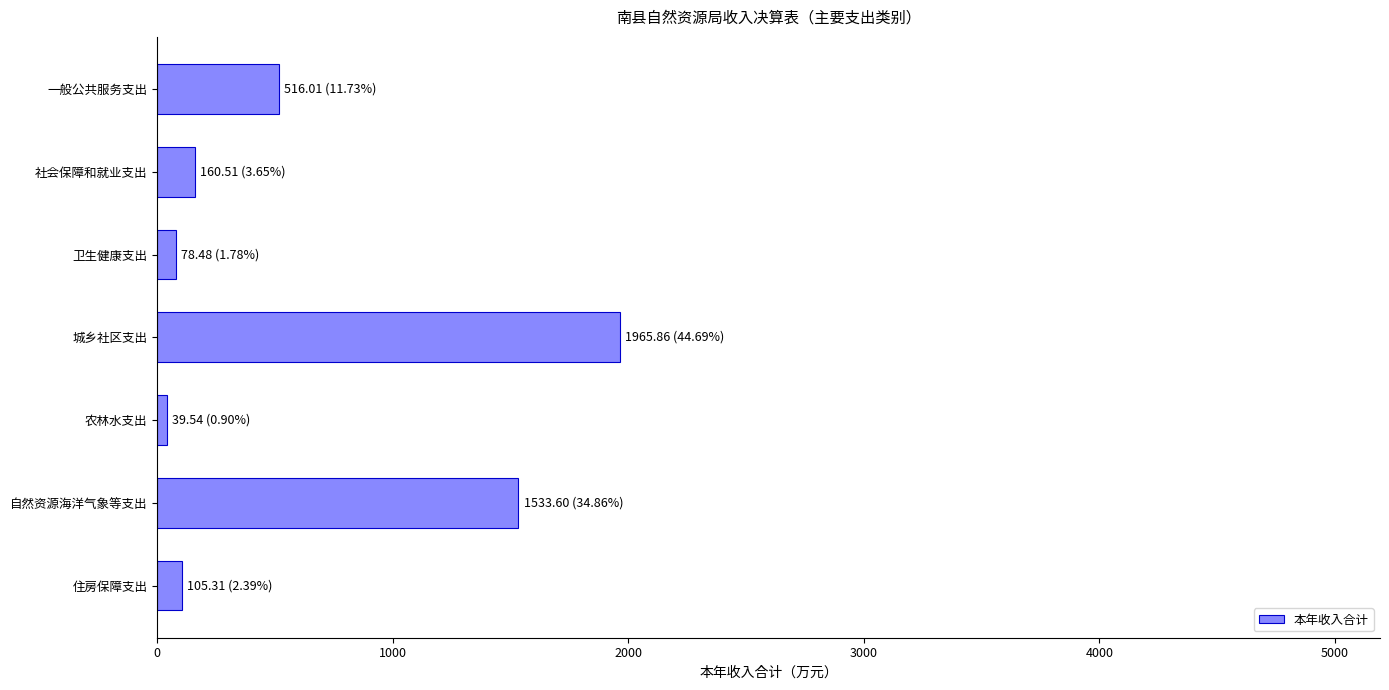

Reading top to bottom, what are all the values shown in this chart?

一般公共服务支出=516.0	社会保障和就业支出=160.5	卫生健康支出=78.5	城乡社区支出=1965.9	农林水支出=39.5	自然资源海洋气象等支出=1533.6	住房保障支出=105.3